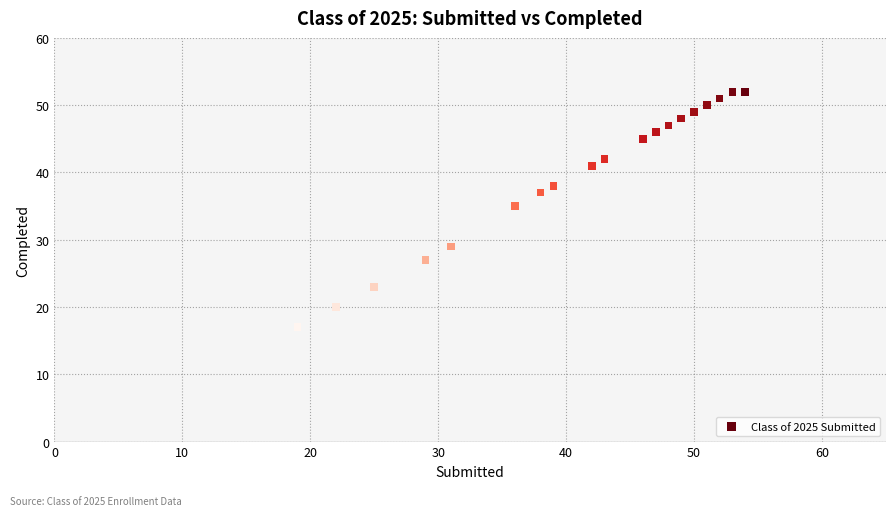

What Y value in the scatter plot is closest to 34?

35